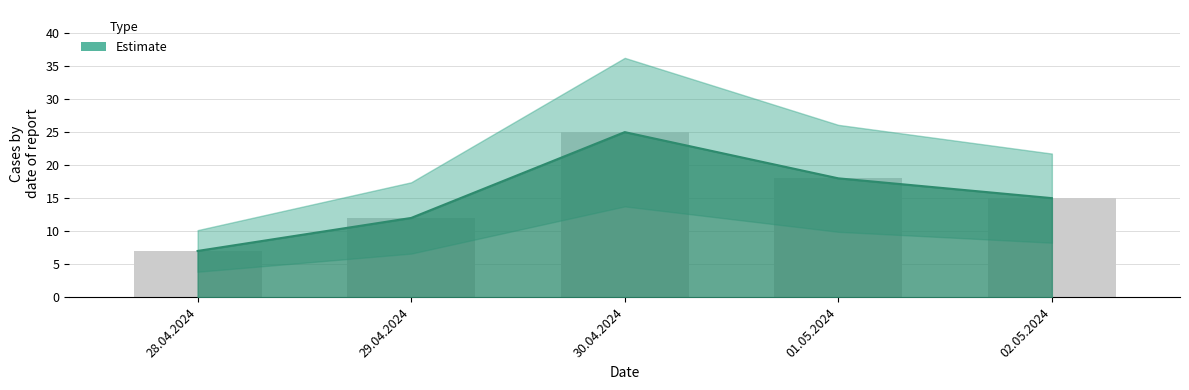

How many values are between 12 and 18?

3